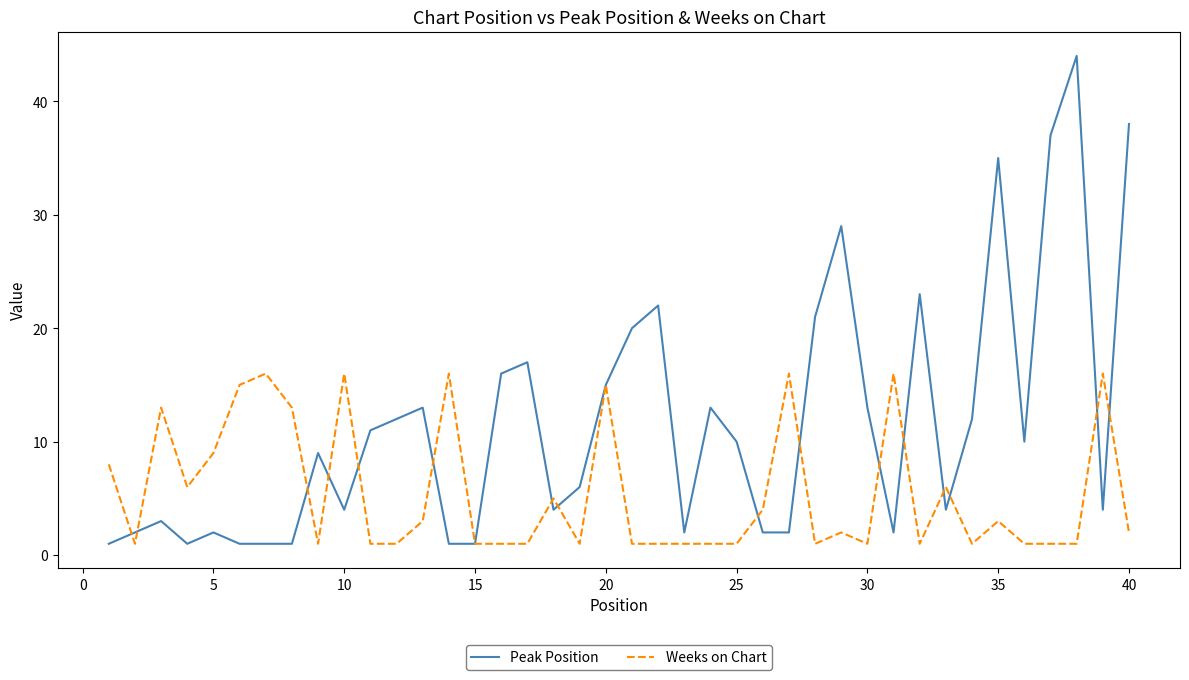

Which series has the largest total across all categories?

Peak Position